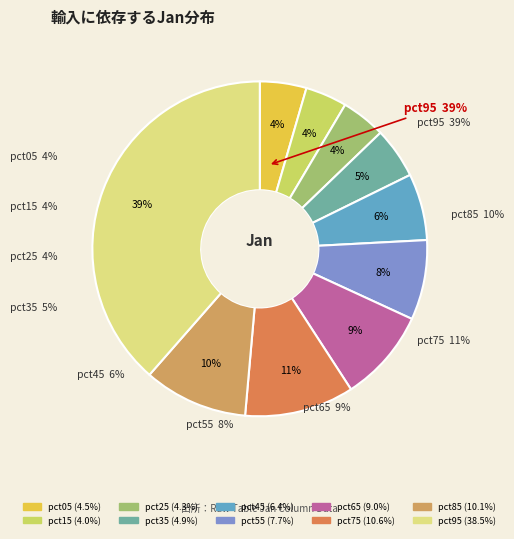

Is it true that pct15 is 4% of the pie?

True